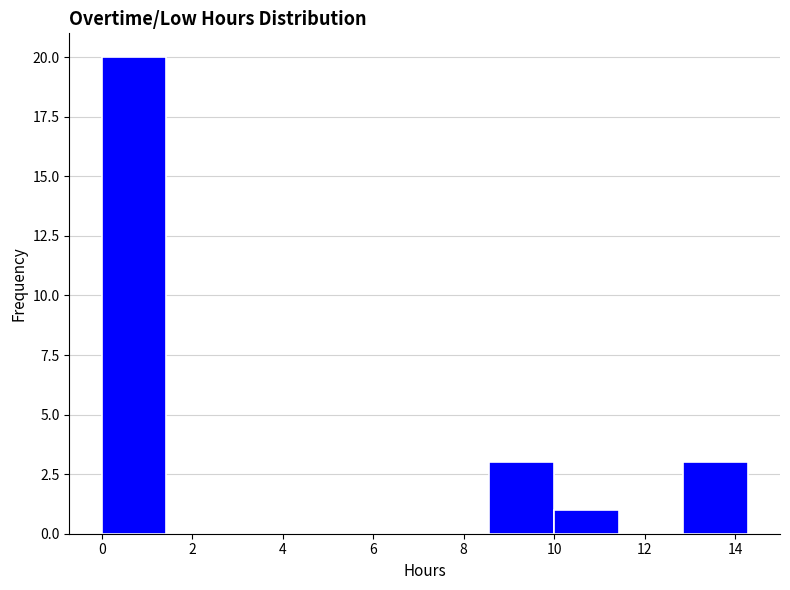

What is the height of the bar covering 0.0 to 1.4 on the x-axis? Neither the bar edges nor the heights are printed on the chart, so give them approximately, as read against the axes.

20